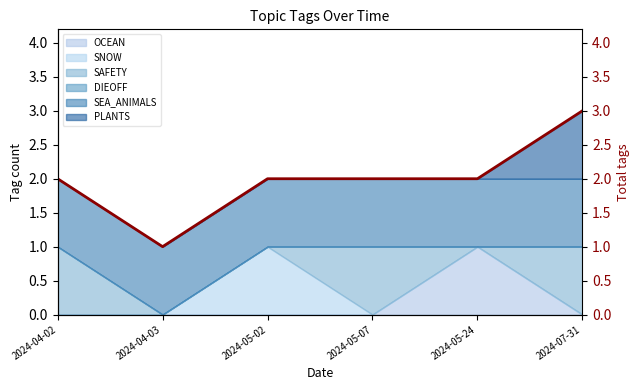

At which label is the value closest to 2?

2024-04-02